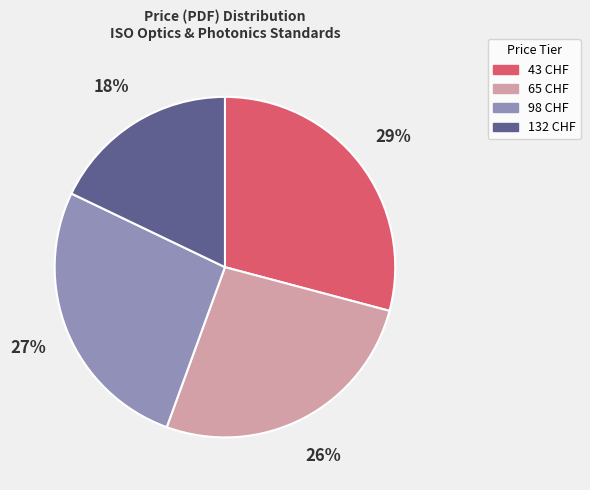

To the nearest percent, what is the difference between the largest and smallest slice percentages?

11%